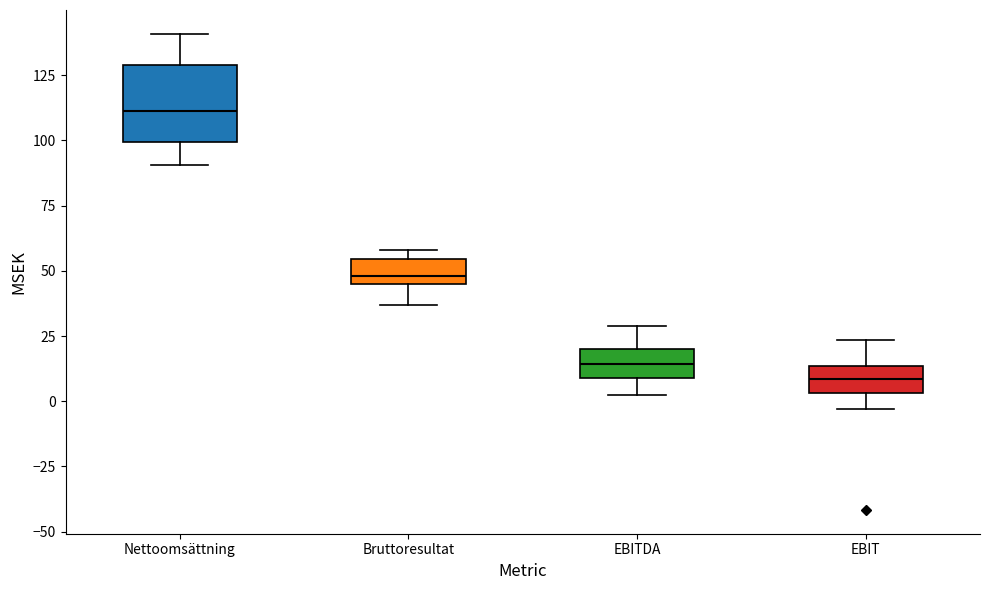

Where is the lower edge of the box for Nettoomsättning on the y-axis? The values are not printed on the chart, so give them approximately, as read against the axis.

100